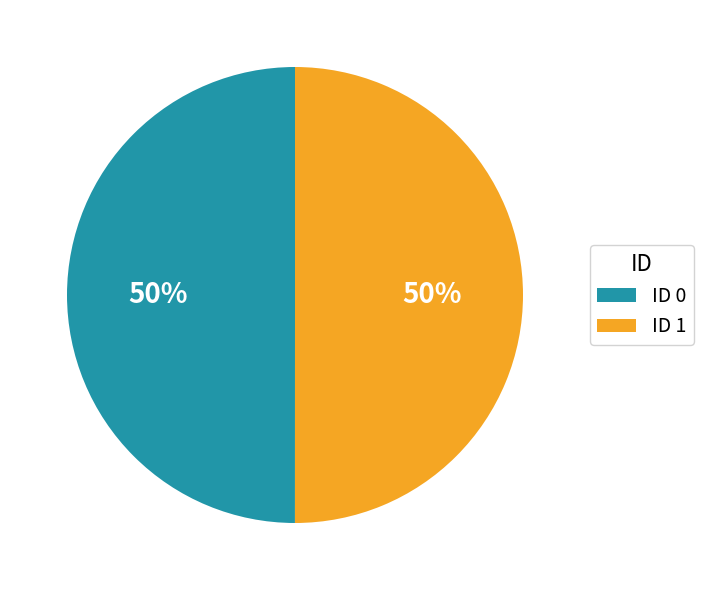

To the nearest percent, what is the average slice percentage?

50%